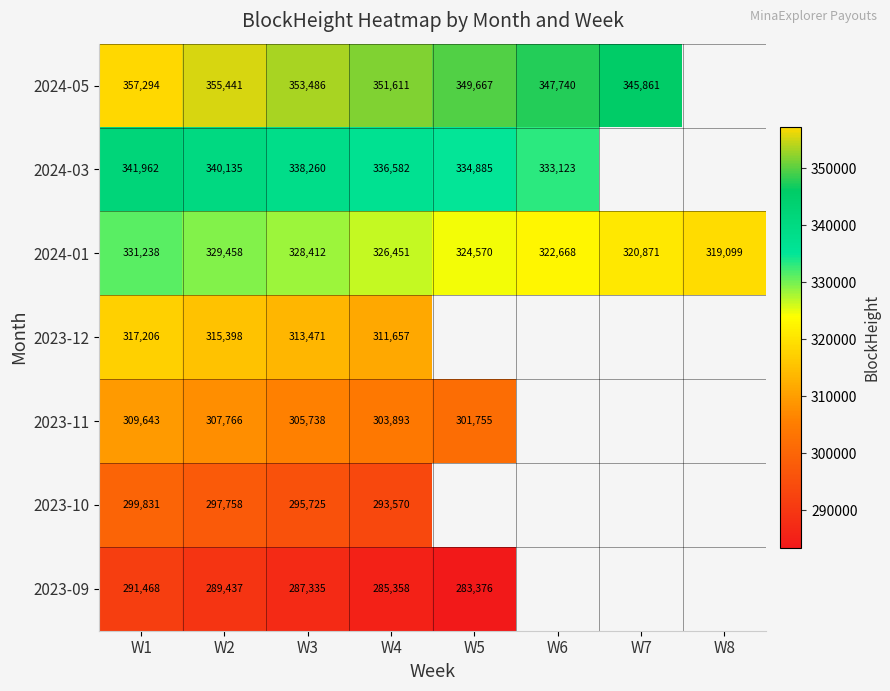

Which label corresponds to the smallest value in the chart?

W5